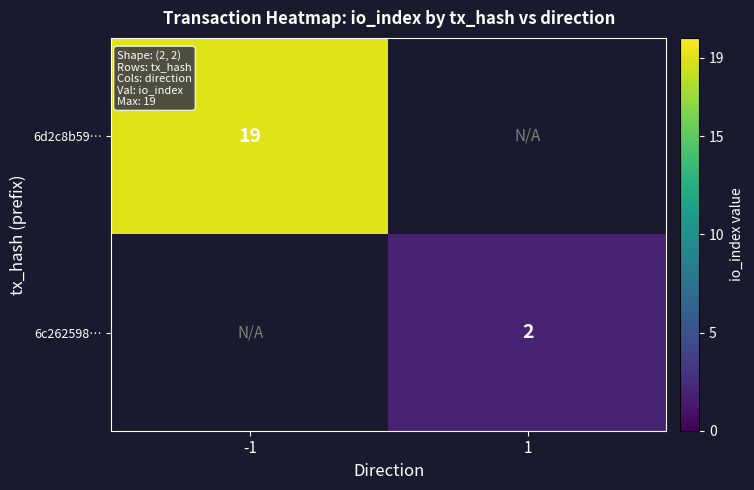

The value of 6d2c8b59… at -1 is 19. True or false?

True